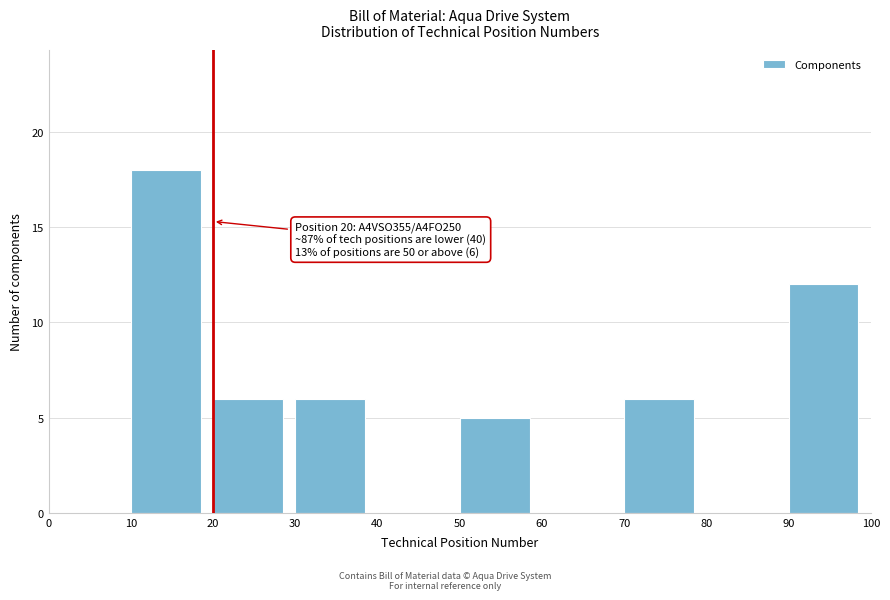

Over which range of the x-axis is the bar tallest?

10 to 20